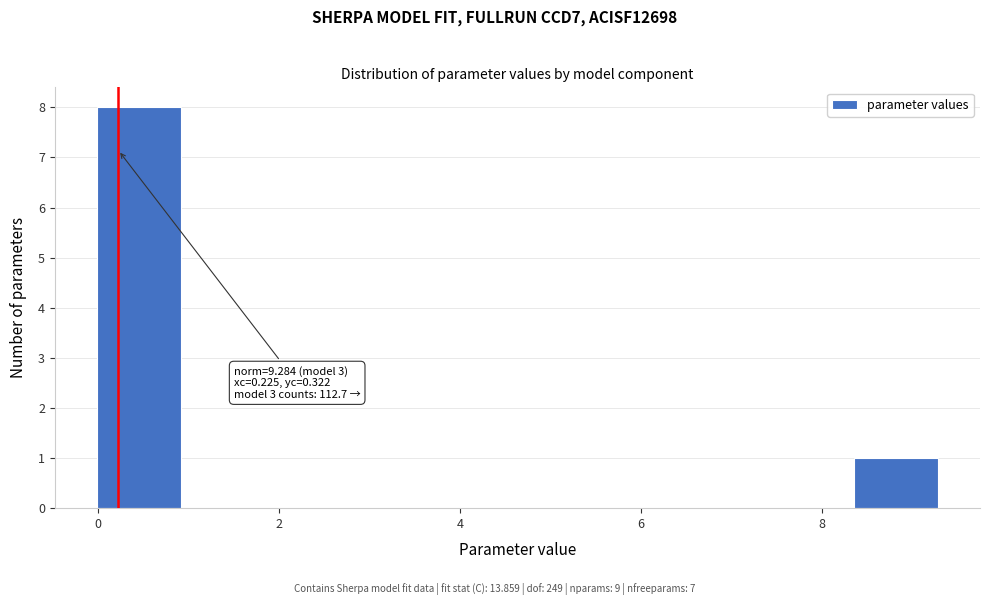

Over which range of the x-axis is the bar tallest?

0.0 to 1.0